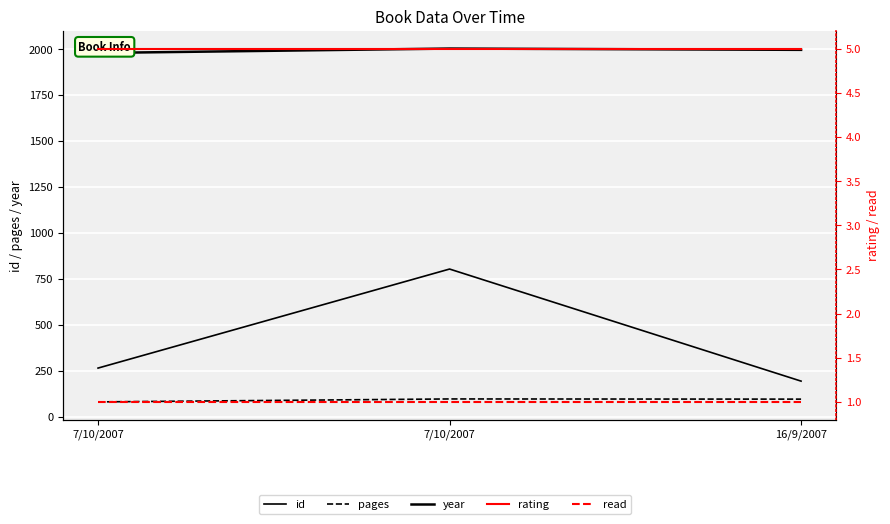

Is the value of read at 16/9/2007 greater than the value of year at 16/9/2007?

No